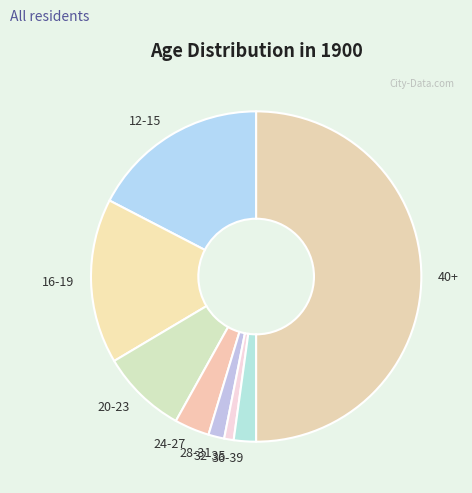

How many slices are in this pie chart?

8